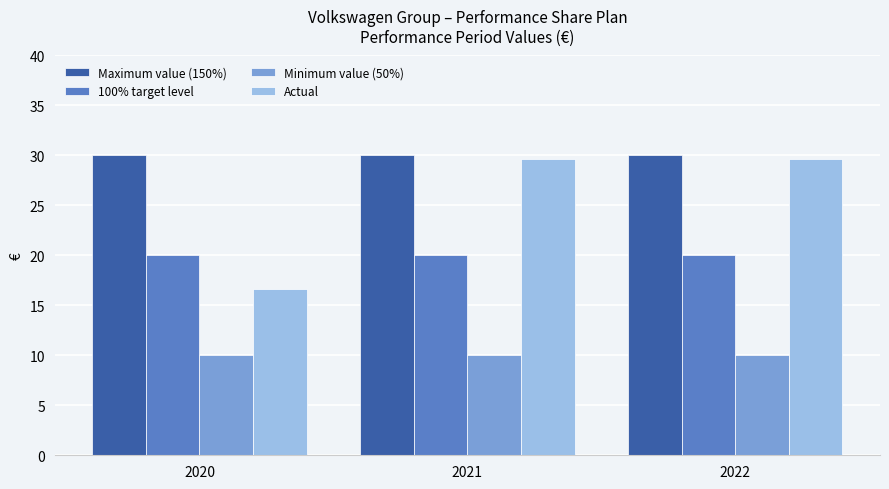

The 100% target level series shows 34.7 at 2021. True or false?

False